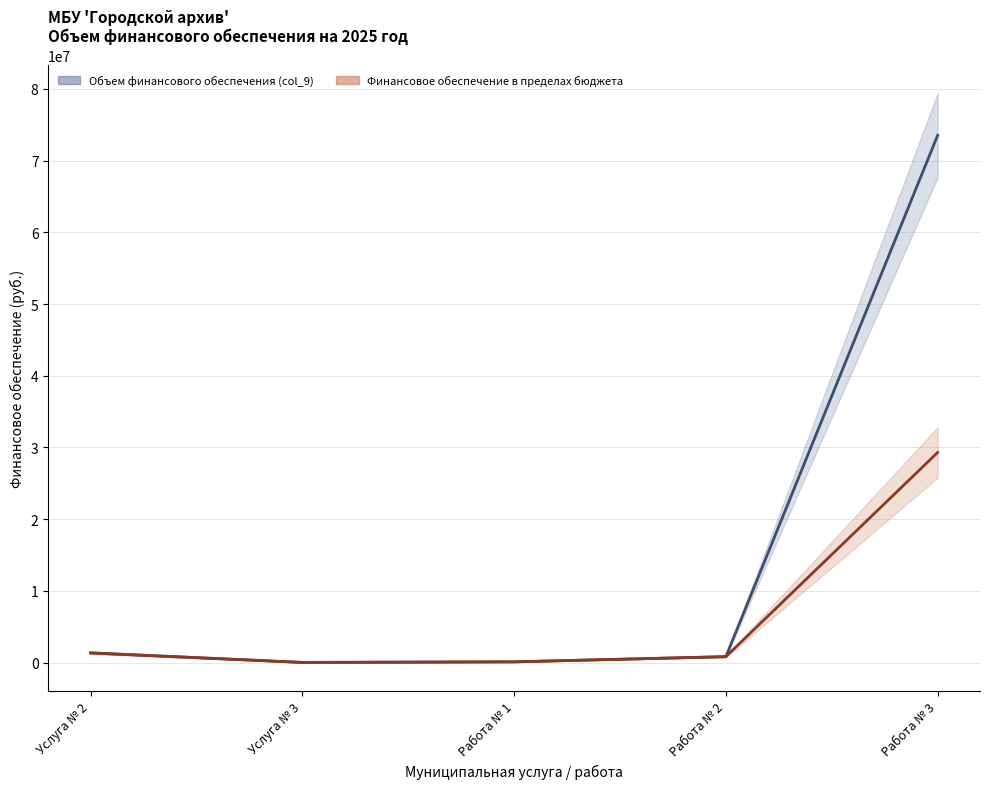

In Объем финансового обеспечения (col_9), how many points are lower than both neighbors (excluding endpoints)?

1